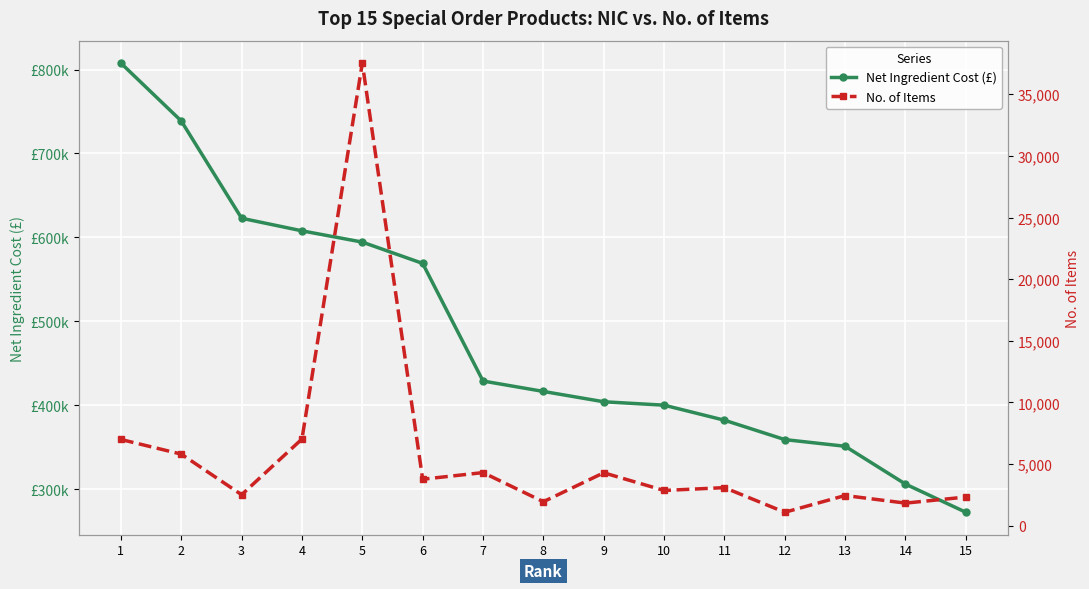

List the series in order of their peak value, lowest first.

No. of Items, Net Ingredient Cost (£)